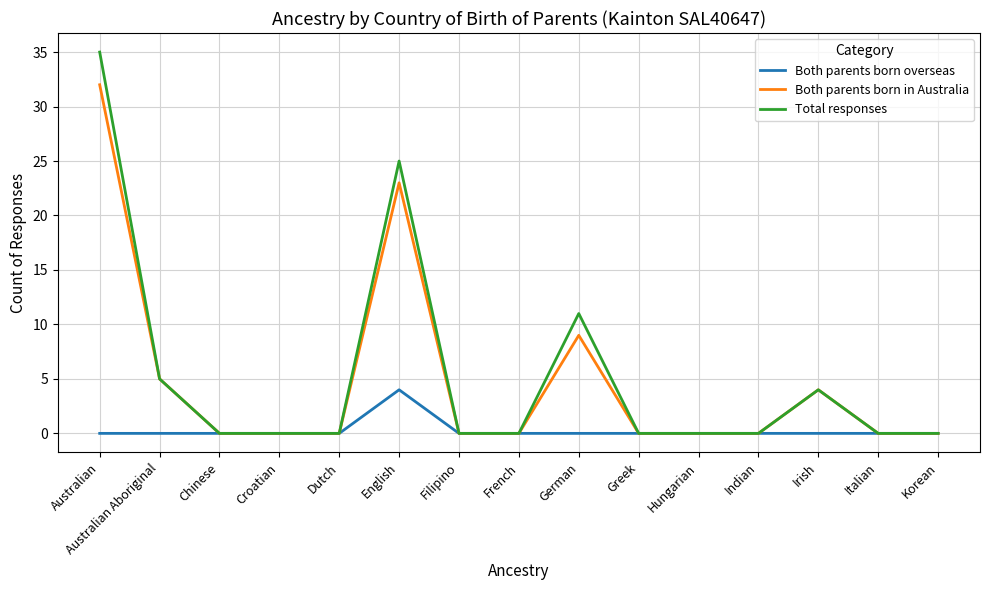

What is the maximum value shown in the chart?

35